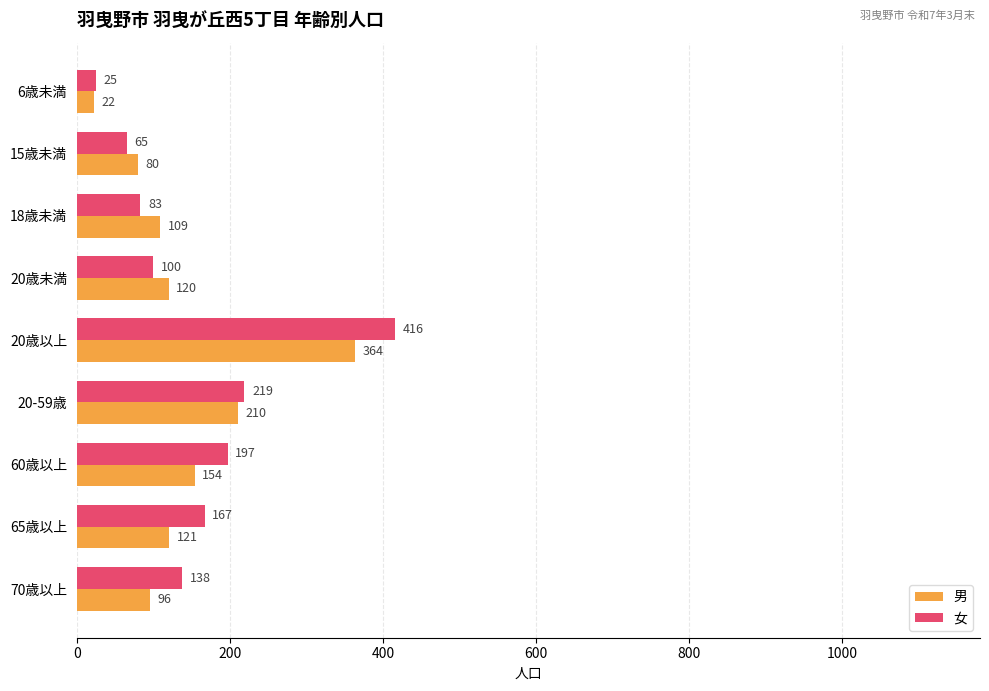

The value of 男 at 20歳以上 is 364. True or false?

True